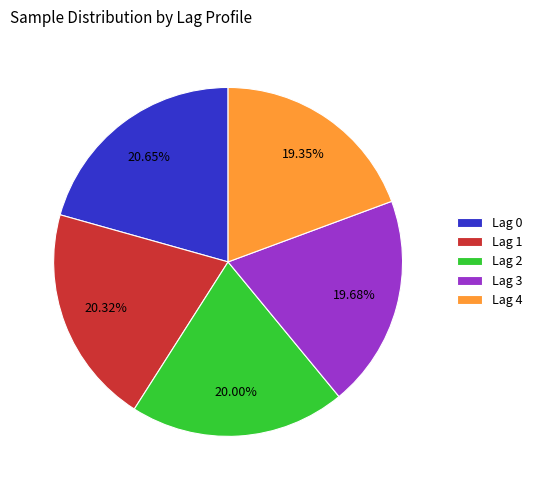

Is Lag 0 the majority of the pie?

No